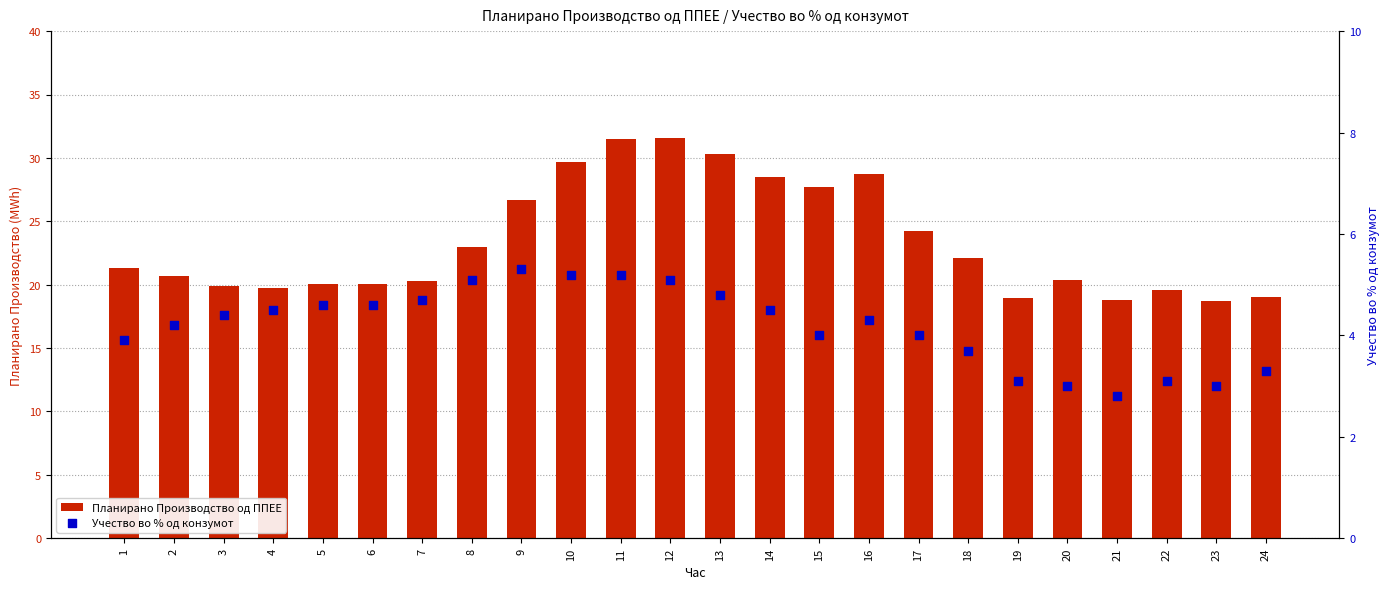

Which series has the largest total across all categories?

Планирано Производство од ППЕЕ